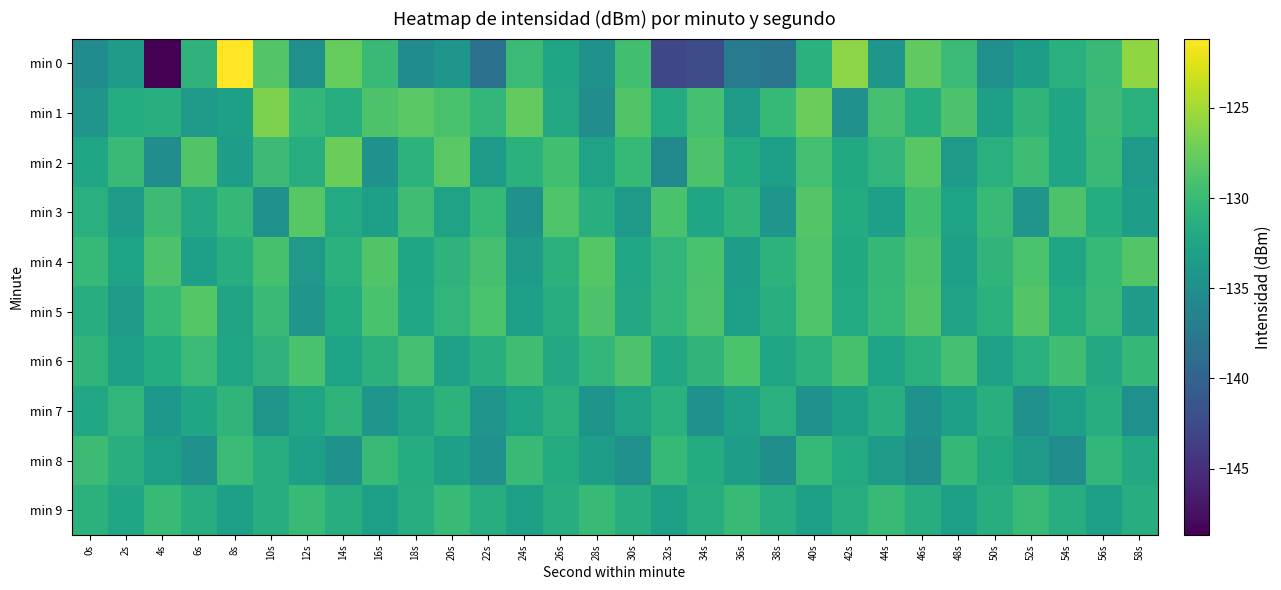

List the series in order of their peak value, lowest first.

min 7, min 9, min 8, min 6, min 4, min 5, min 3, min 2, min 1, min 0